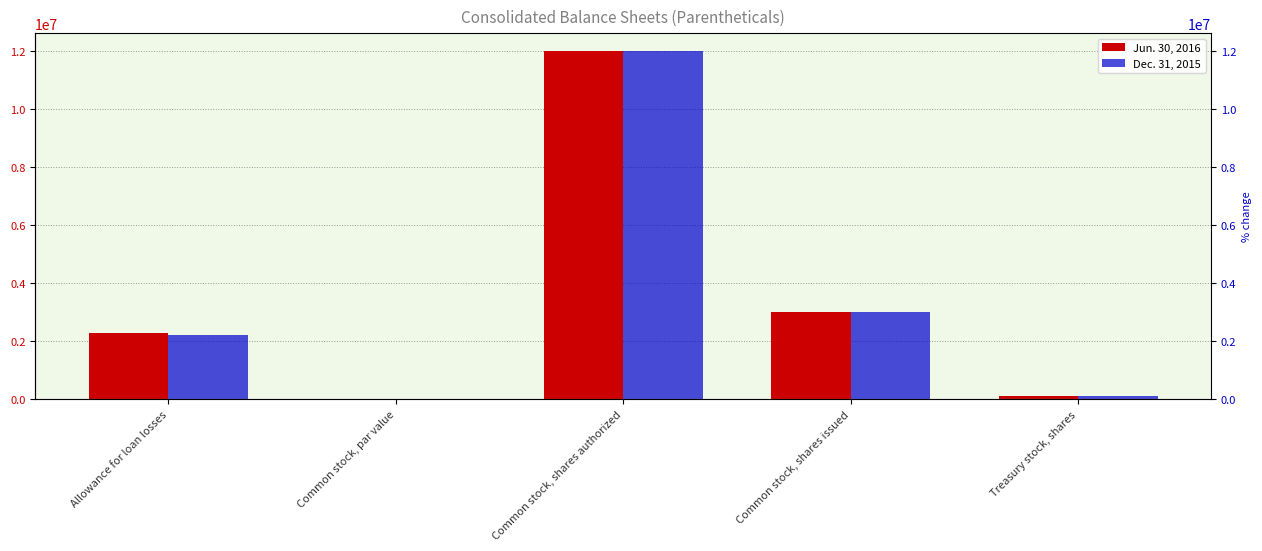

Is it true that Dec. 31, 2015 equals 1851178.1 at Common stock, shares issued?

False